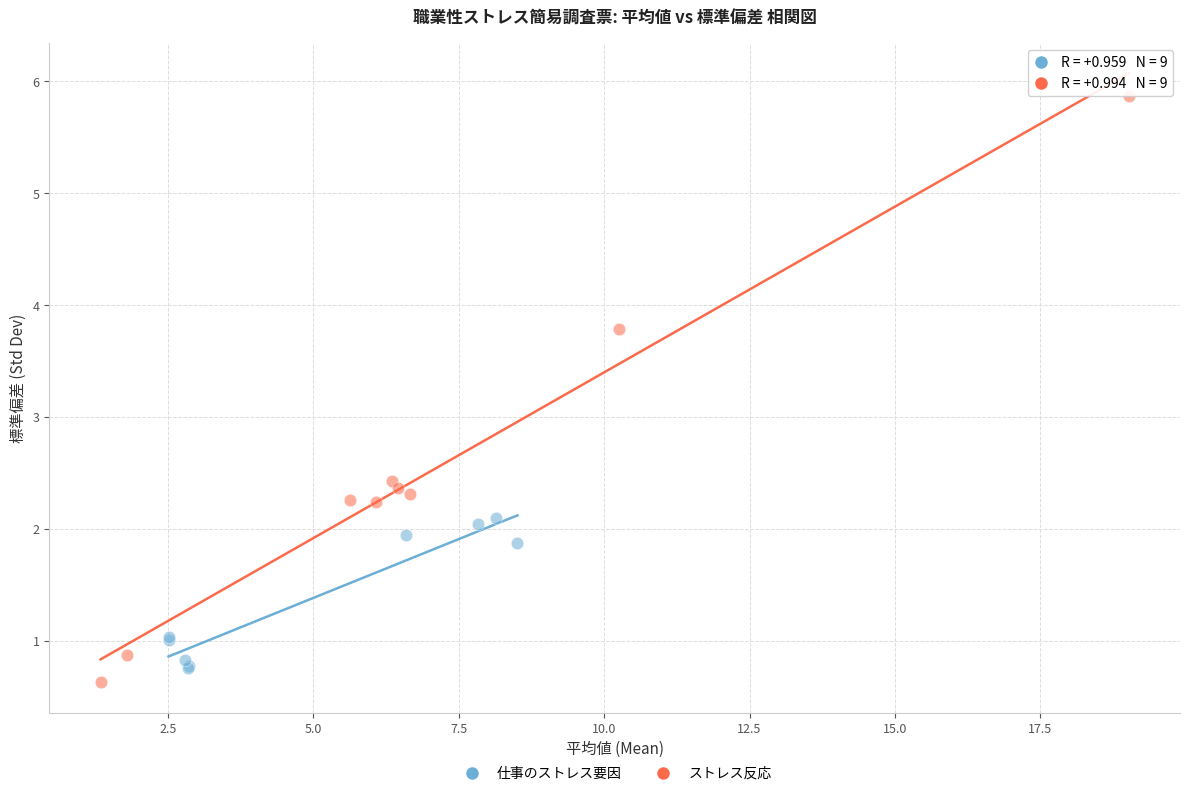

Which series reaches the minimum Y coordinate?

ストレス反応